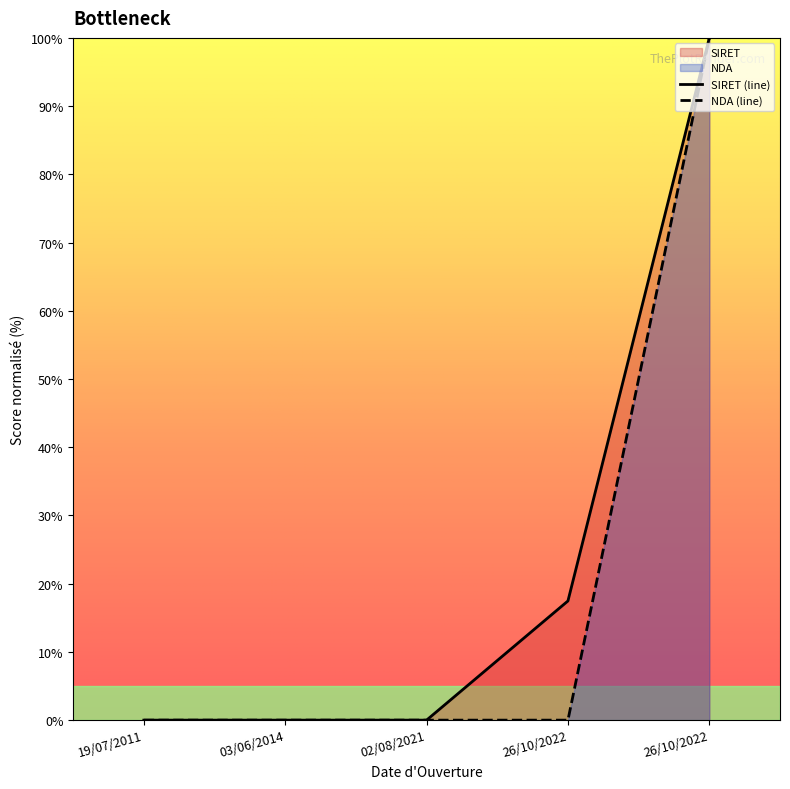

True or false: NDA and SIRET cross at least once.

False